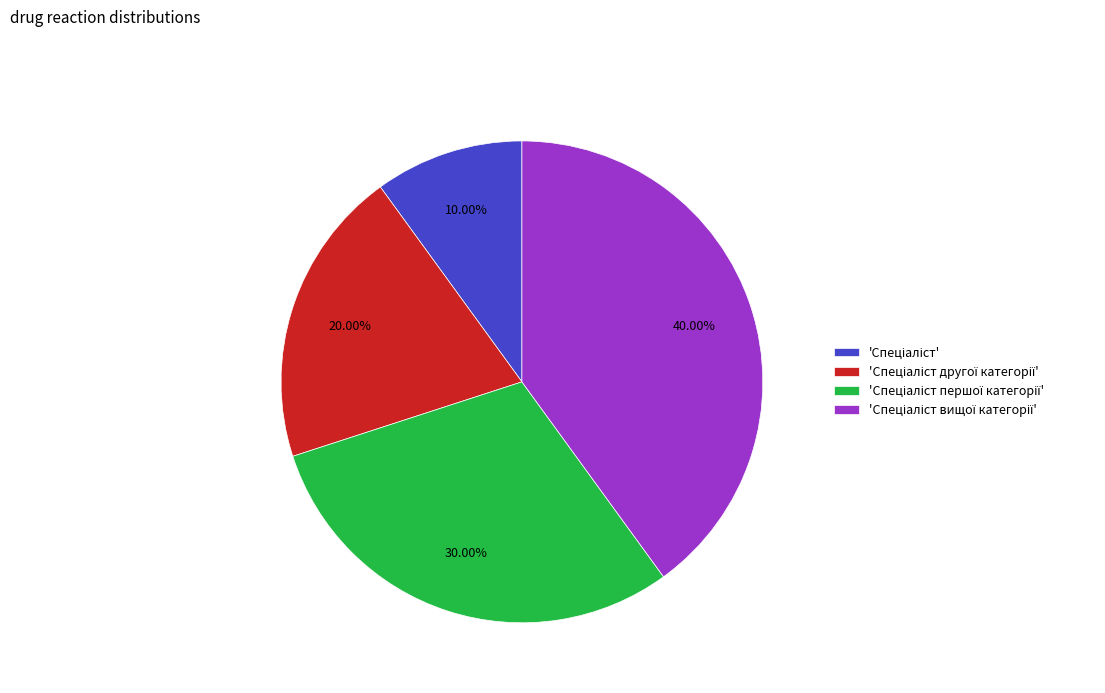

To the nearest percent, what is the average slice percentage?

25%